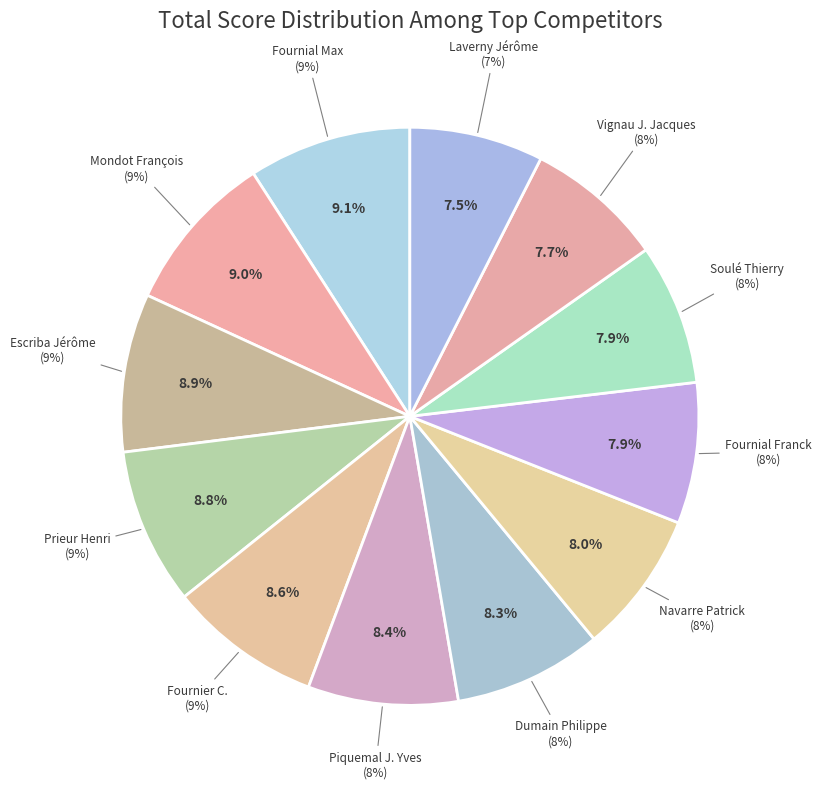

How much of the chart is everything except Prieur Henri?

91.2%